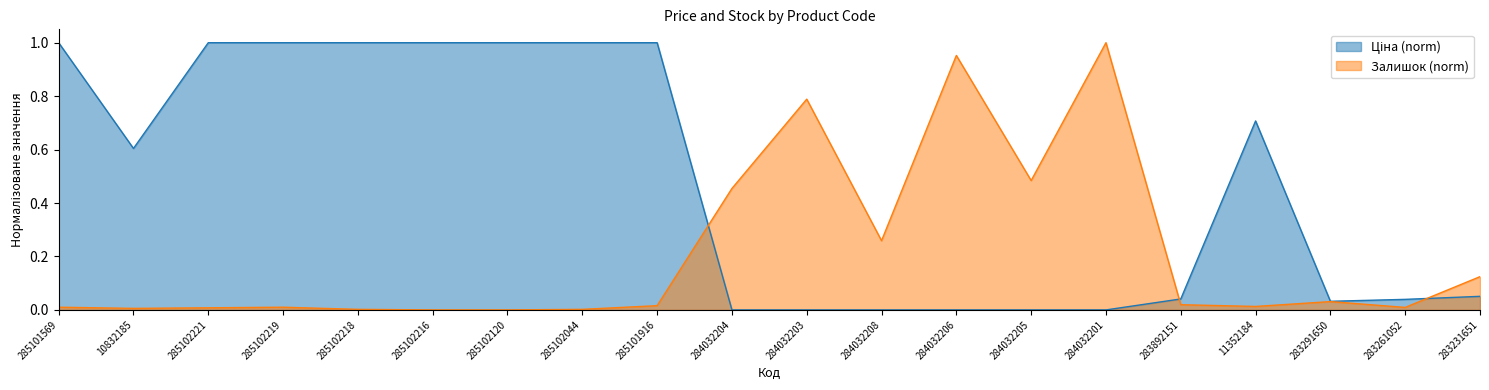

How many lines are shown in the chart?

2